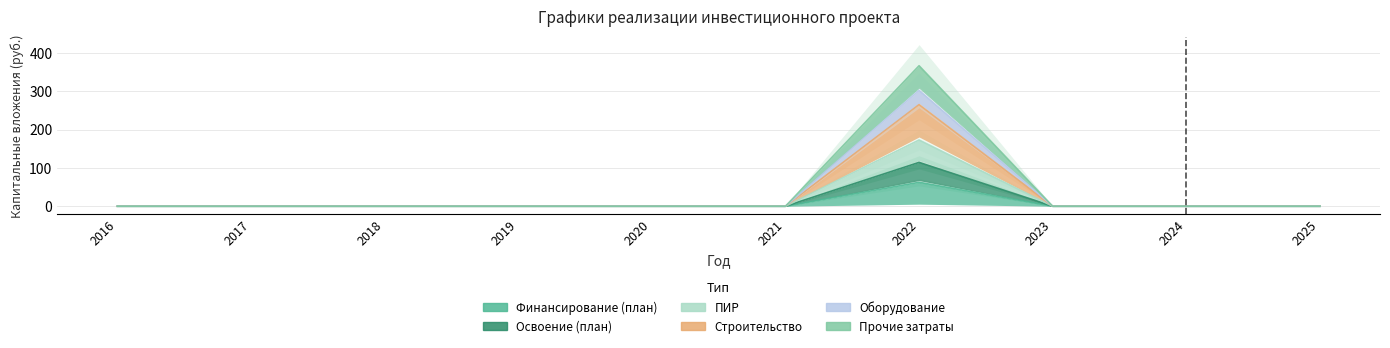

Is the value of Строительство at 2019 greater than the value of Финансирование (план) at 2025?

No